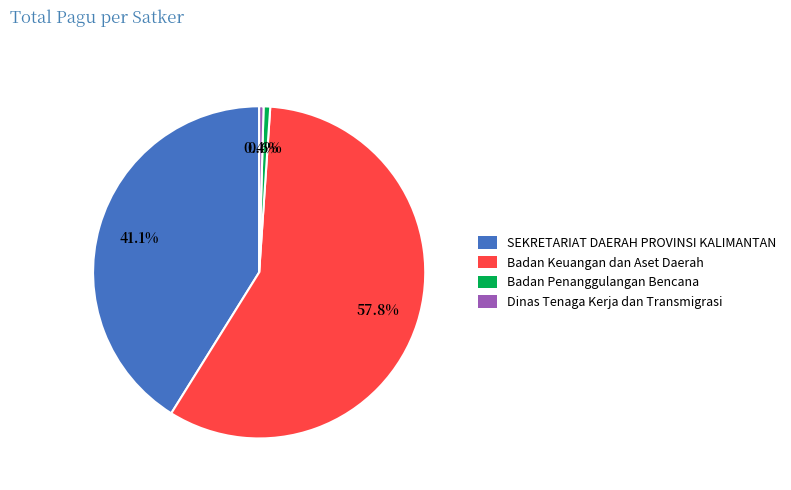

Is there any slice that represents more than half of the pie?

Yes